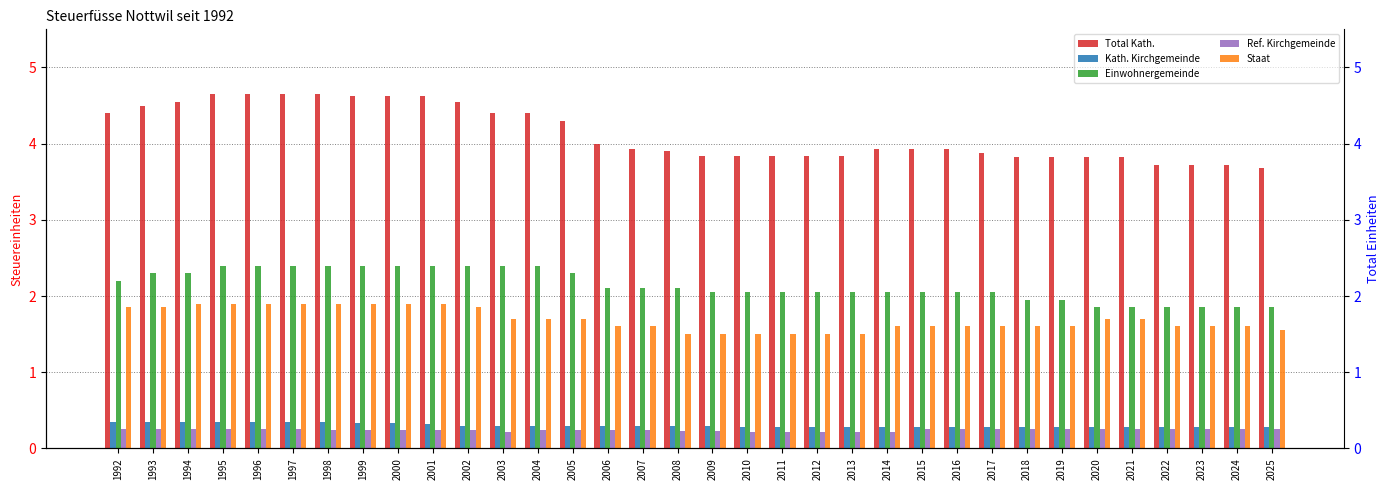

Which series changed the most between 1998 and 2009?

Total Kath.